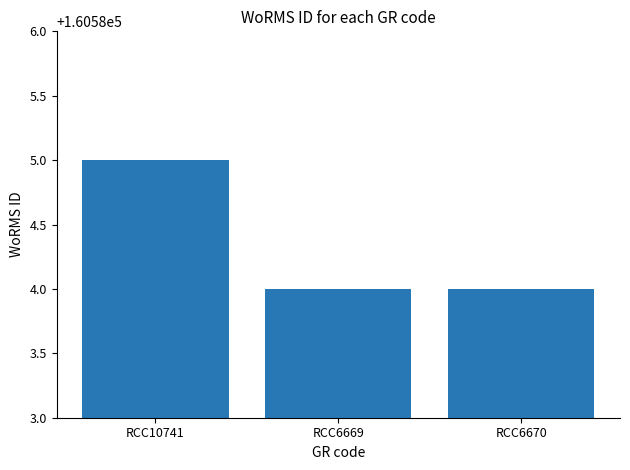

Count the values in the range 160584 to 160585.

3